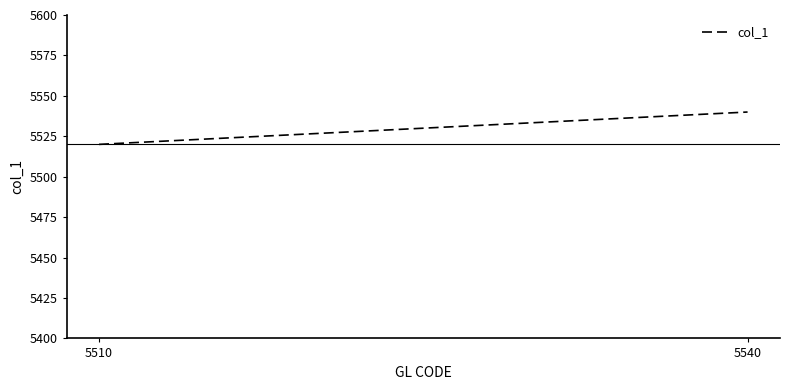

What is the value of the 1st point from the left?

5520